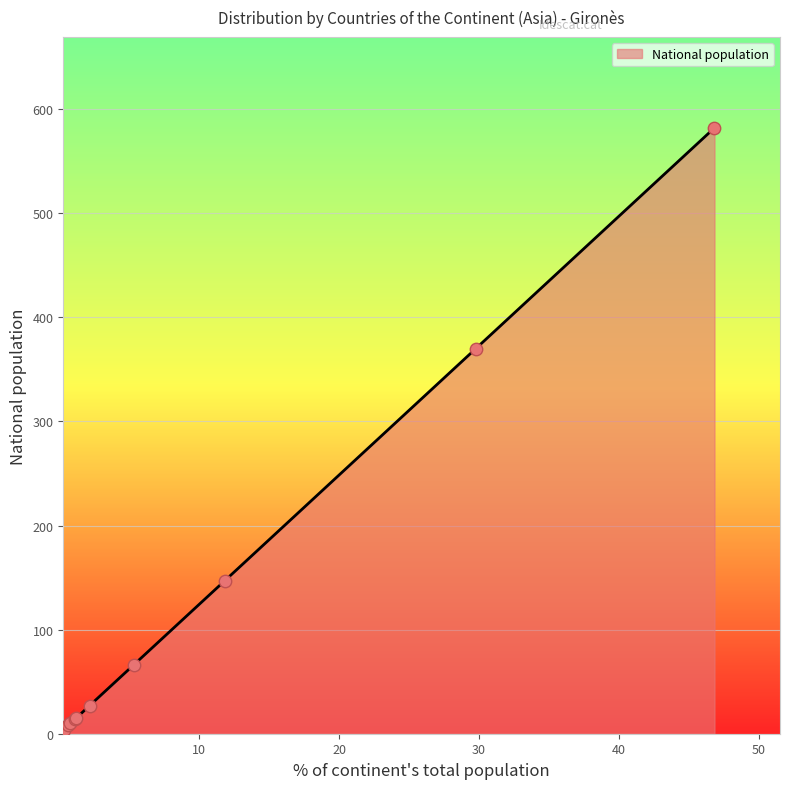

What is the difference between the maximum and minimum values?

578